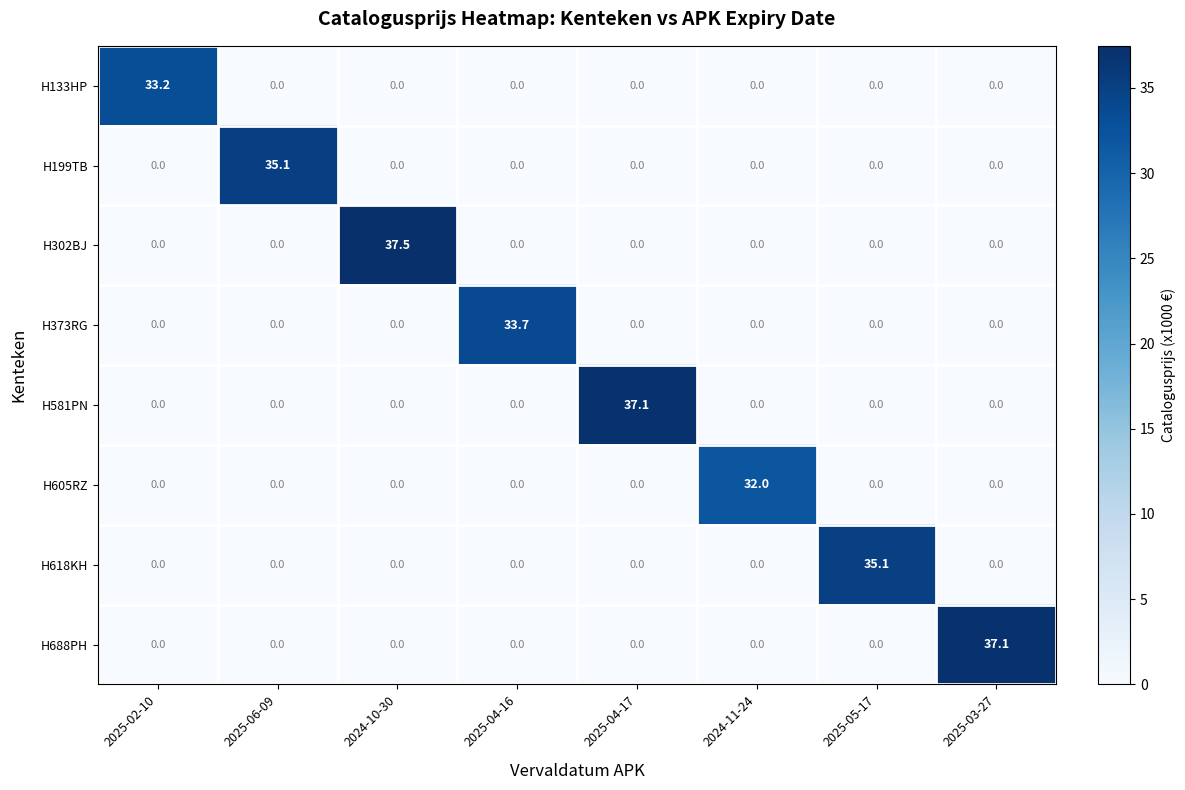

At which category is the sum across all series the highest?

2024-10-30